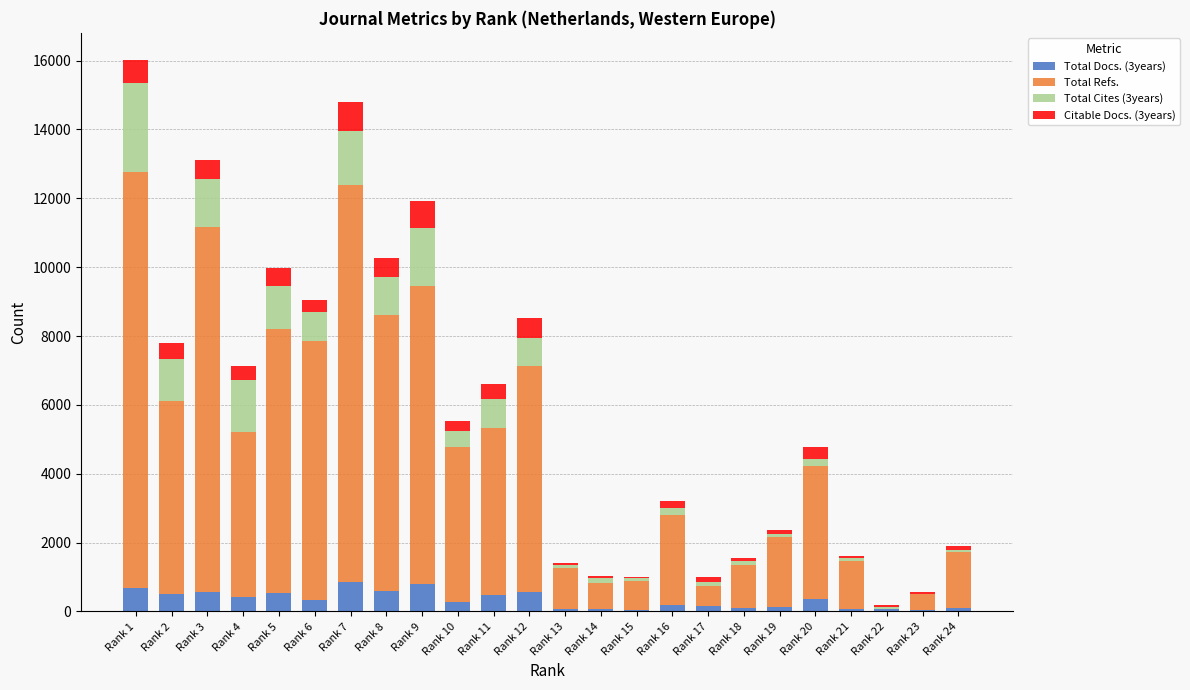

Which series has the largest total across all categories?

Total Refs.